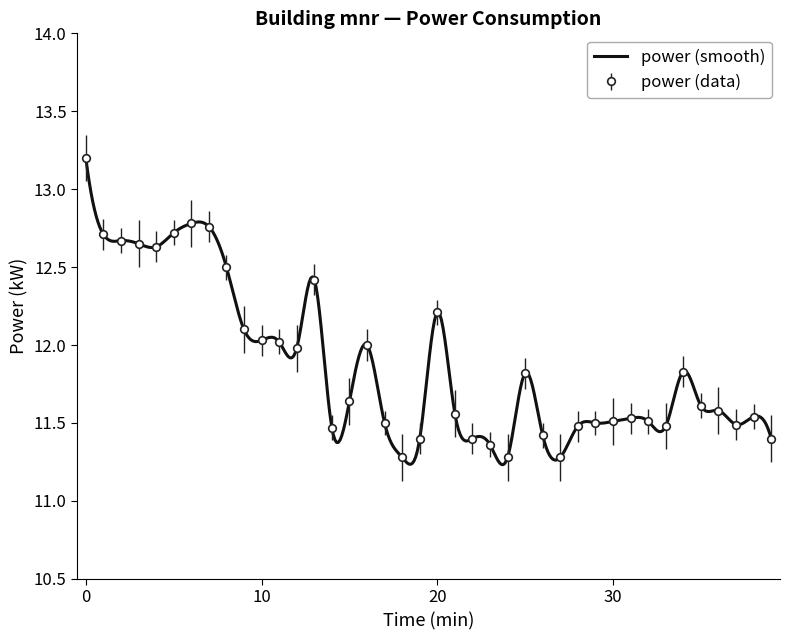

Where is the first local maximum?

00:06